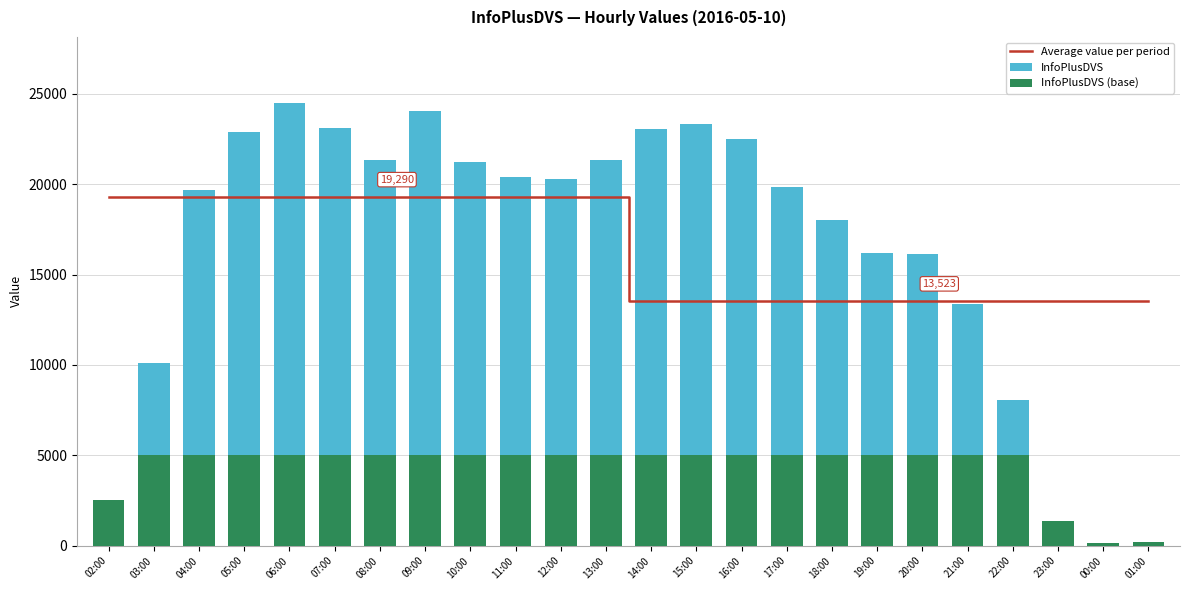

Reading right to left, what are all the values shown in this chart?

Average value per period: 13523.1	13523.1	13523.1	13523.1	13523.1	13523.1	13523.1	13523.1	13523.1	13523.1	13523.1	13523.1	19290.2	19290.2	19290.2	19290.2	19290.2	19290.2	19290.2	19290.2	19290.2	19290.2	19290.2	19290.2
InfoPlusDVS: 222.0	147.0	1380.0	8080.0	13380.0	16148.0	16169.0	18021.0	19825.0	22498.0	23356.0	23051.0	21359.0	20279.0	20384.0	21208.0	24075.0	21351.0	23121.0	24478.0	22913.0	19684.0	10082.0	2548.0
InfoPlusDVS (base): 222.0	147.0	1380.0	5000.0	5000.0	5000.0	5000.0	5000.0	5000.0	5000.0	5000.0	5000.0	5000.0	5000.0	5000.0	5000.0	5000.0	5000.0	5000.0	5000.0	5000.0	5000.0	5000.0	2548.0